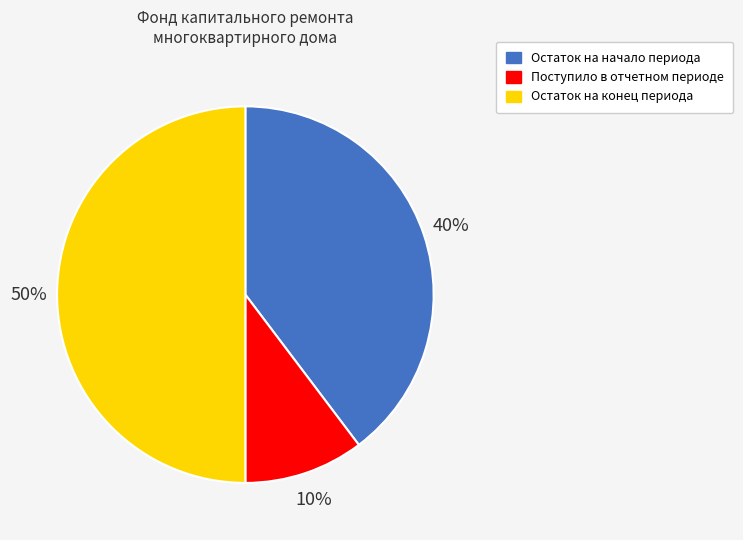

Does Поступило в отчетном периоде represent more than half of the total?

No